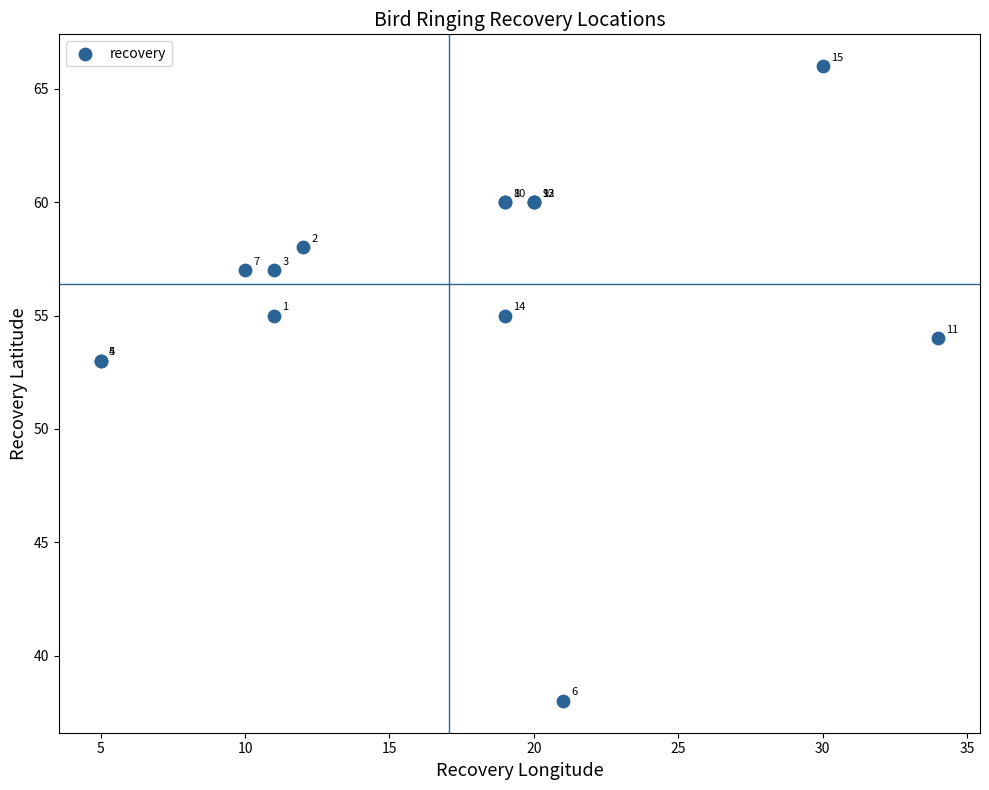

What Y value in the scatter plot is closest to 52?

53